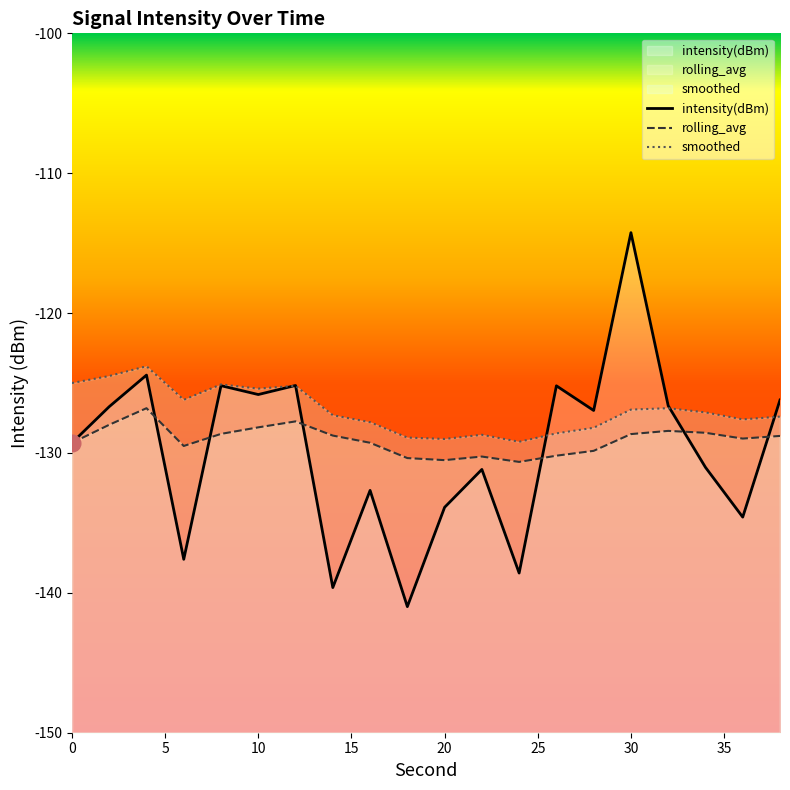

What is the average value of the smoothed series?

-126.9